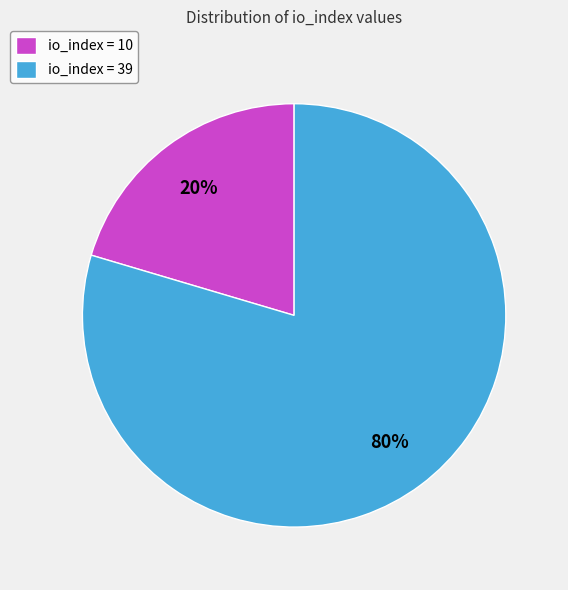

How many segments does this pie chart have?

2